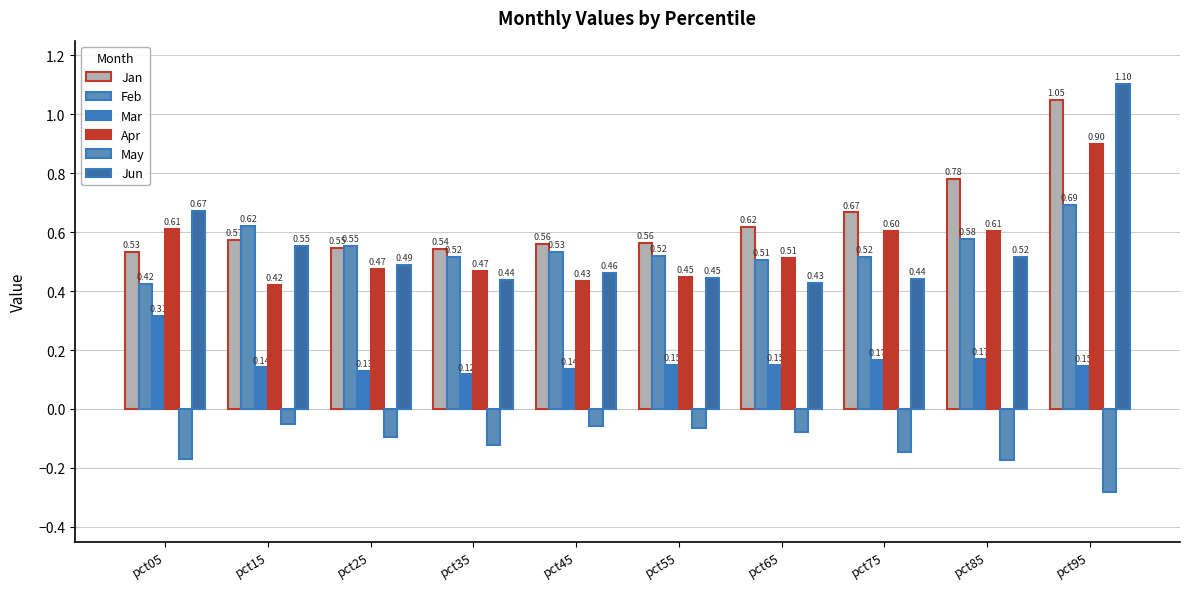

Which has a higher value, pct55 or pct35?

pct55